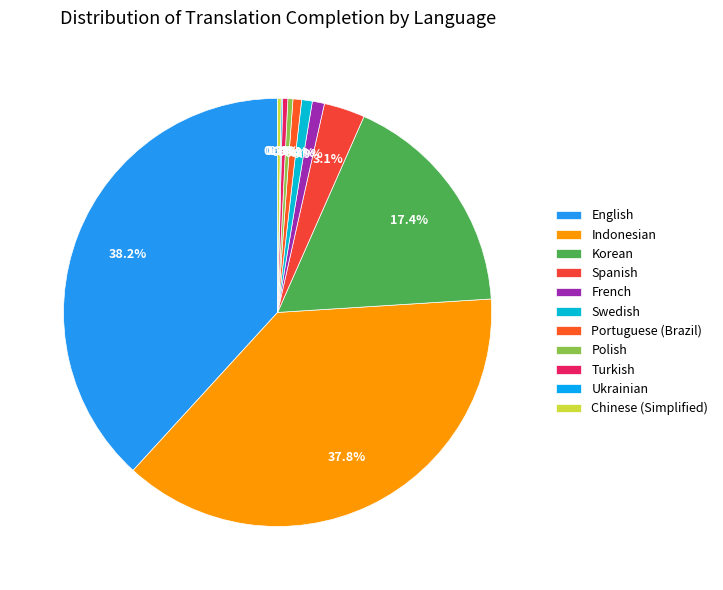

To the nearest percent, what portion does French represent?

1%